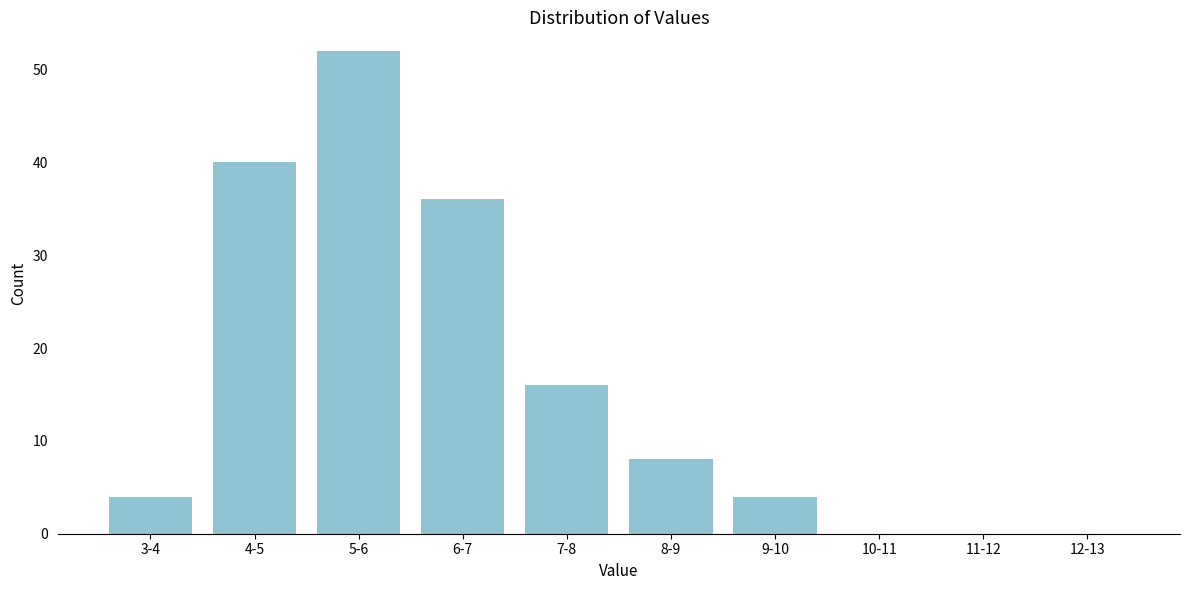

Reading right to left, extract all data points from this chart.

12-13=0	11-12=0	10-11=0	9-10=4	8-9=8	7-8=16	6-7=36	5-6=52	4-5=40	3-4=4